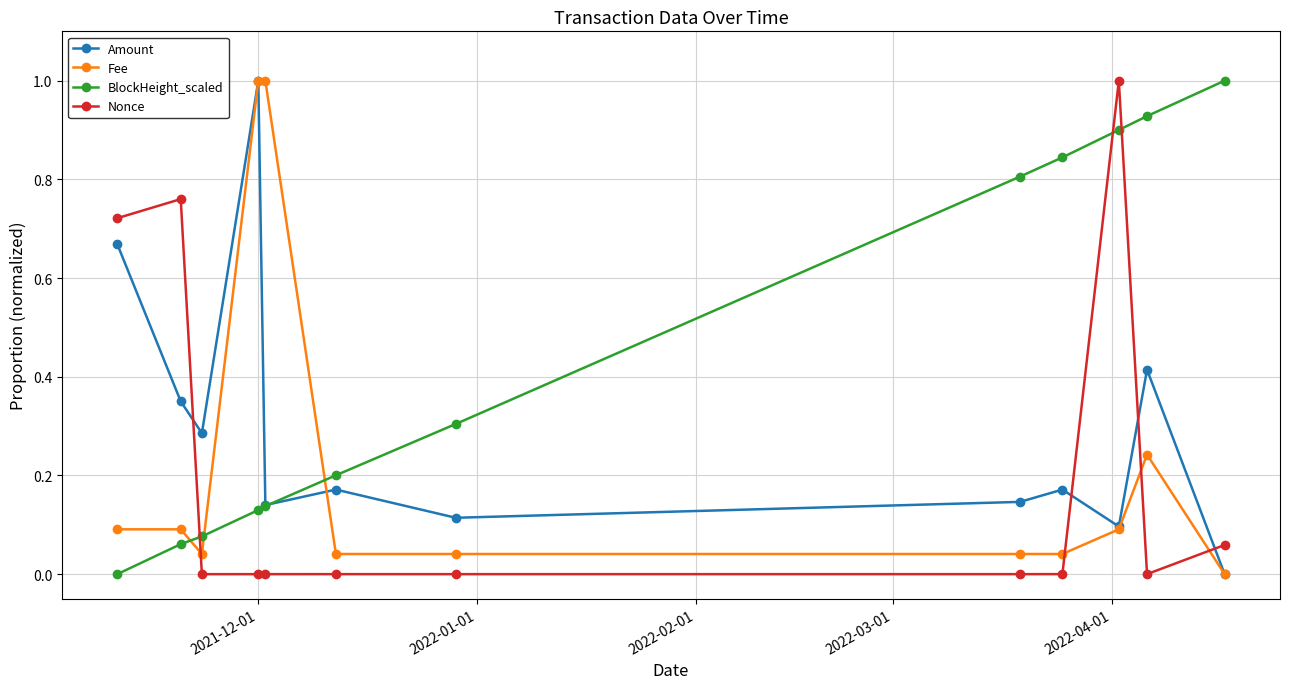

Which series has the largest total across all categories?

BlockHeight_scaled